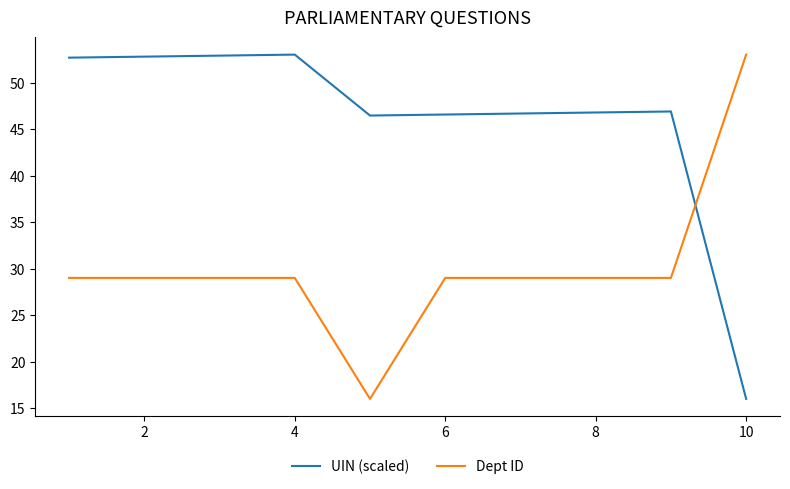

How many distinct data groups are displayed?

2